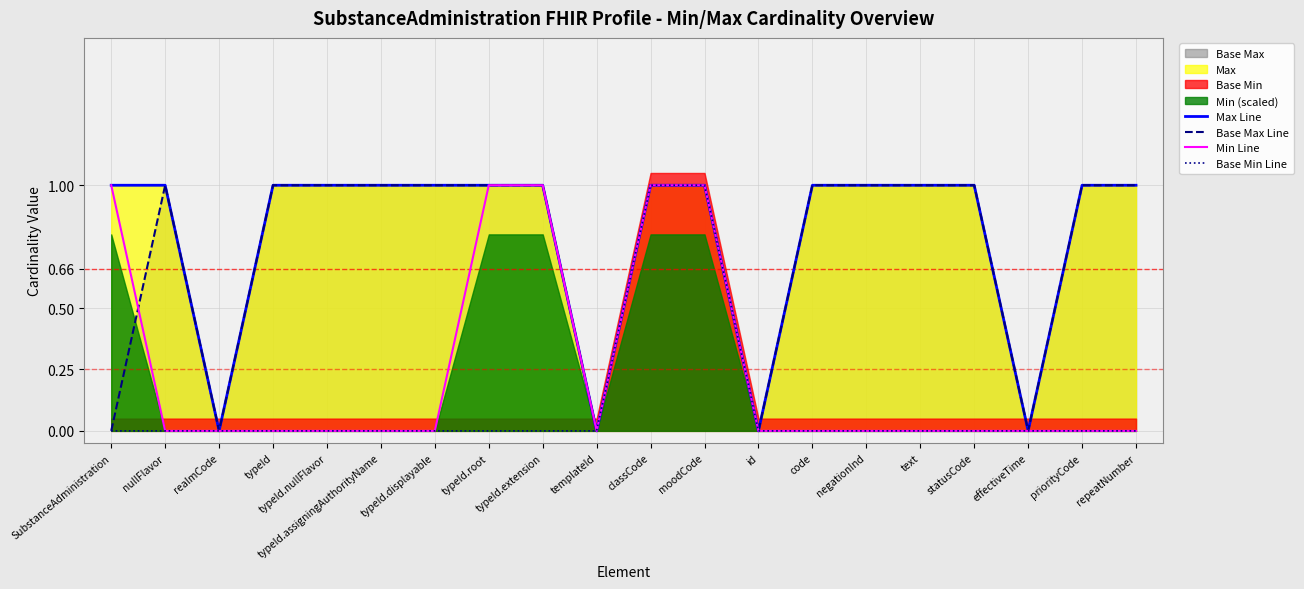

Does the chart display data point markers on the line(s)?

No